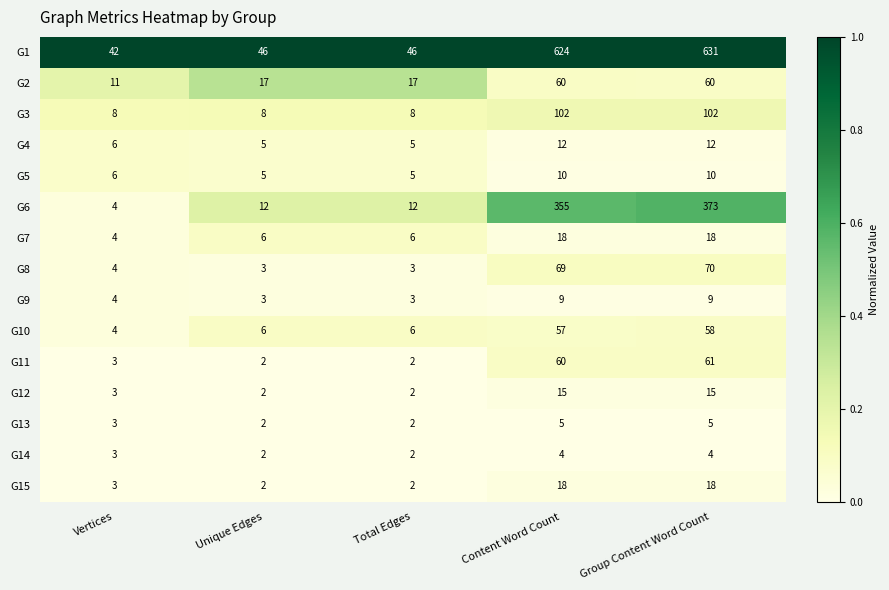

The G1 series shows 46 at Unique Edges. True or false?

True